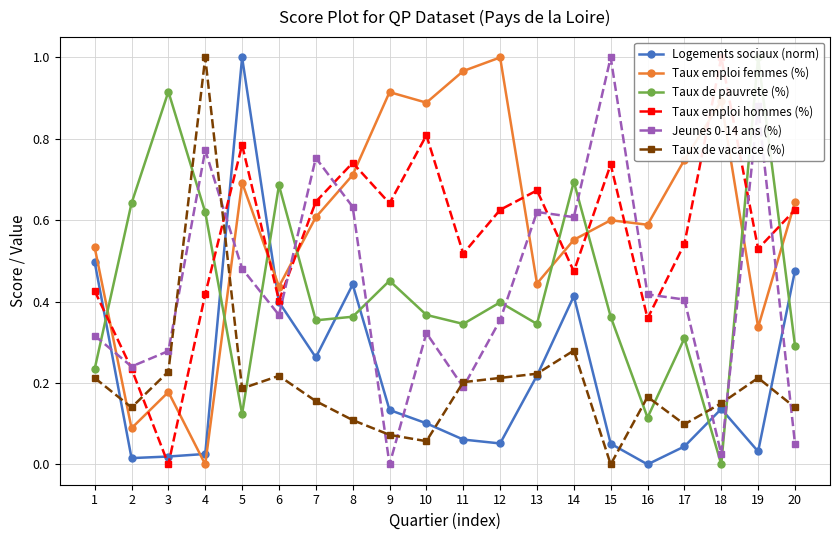

Where is the first local maximum for Taux emploi hommes (%)?

5